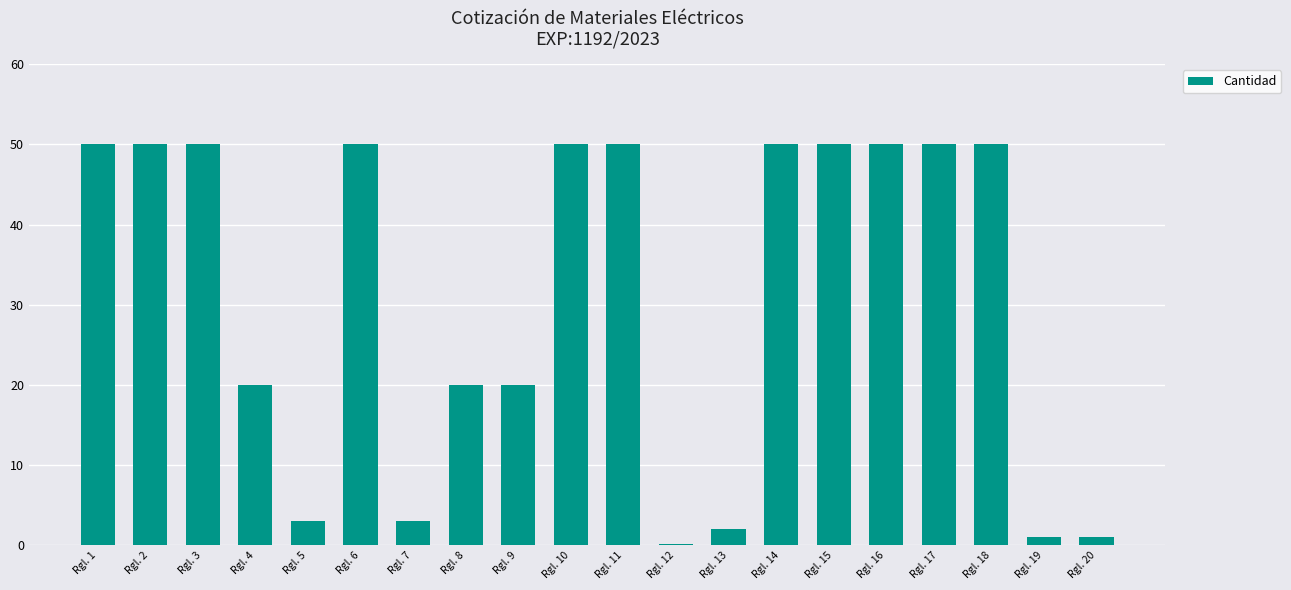

How many categories are shown in the chart?

20